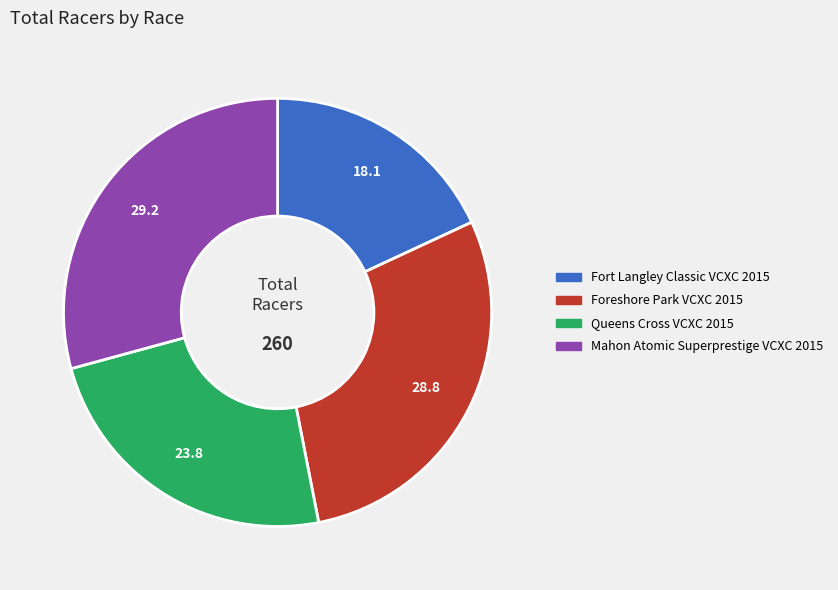

True or false: Foreshore Park VCXC 2015 accounts for 29% of the total.

True